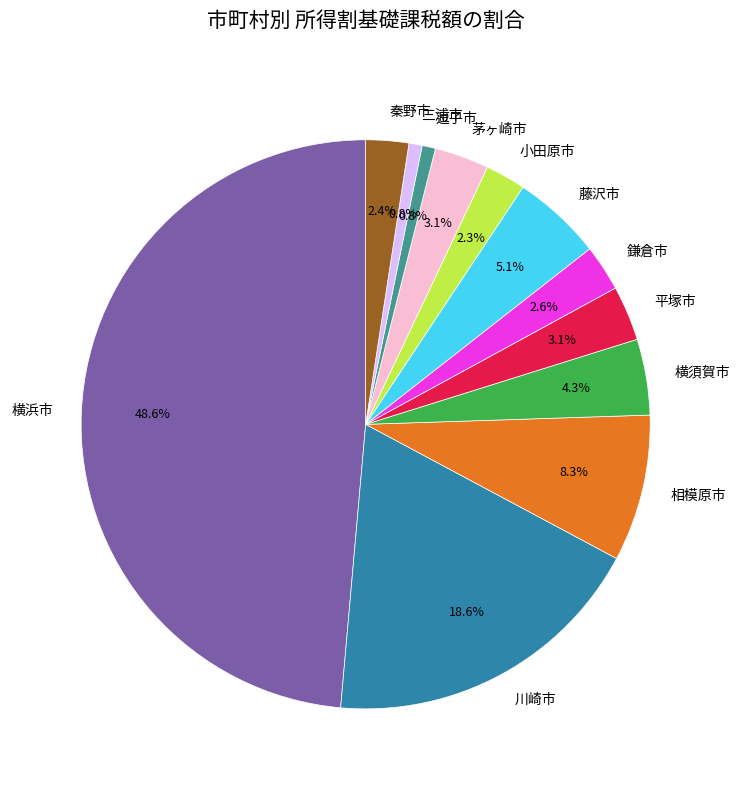

Does 三浦市 account for over 50% of the chart?

No